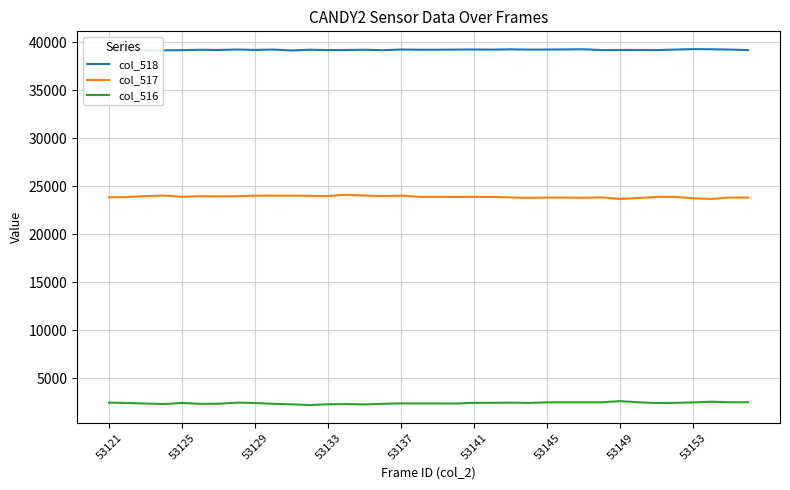

Which series has the largest total across all categories?

col_518